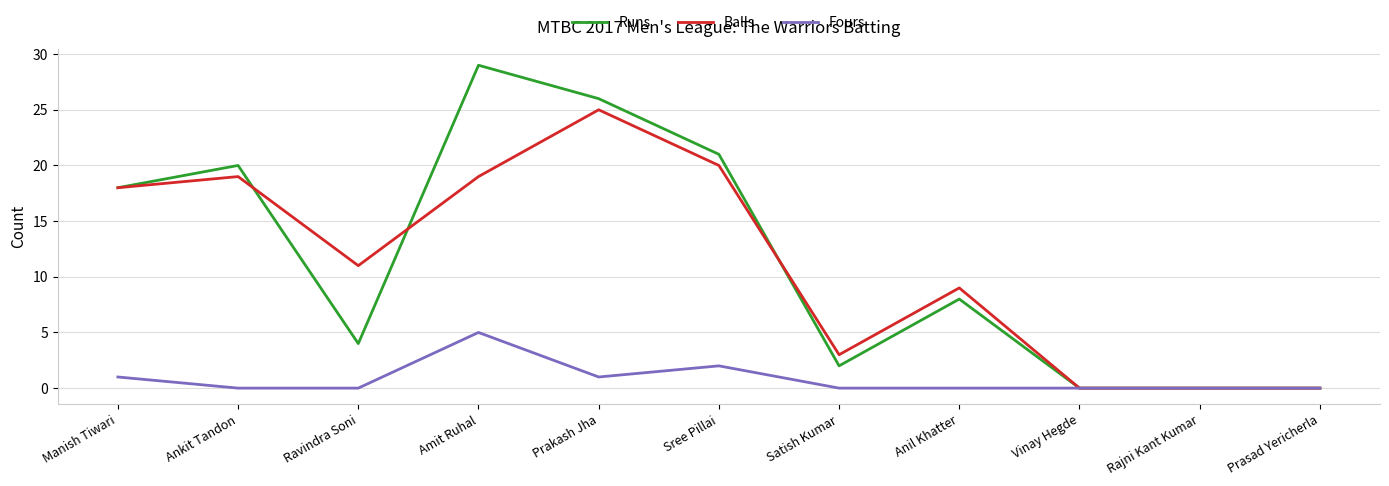

Is the value of Runs at Vinay Hegde greater than the value of Balls at Sree Pillai?

No